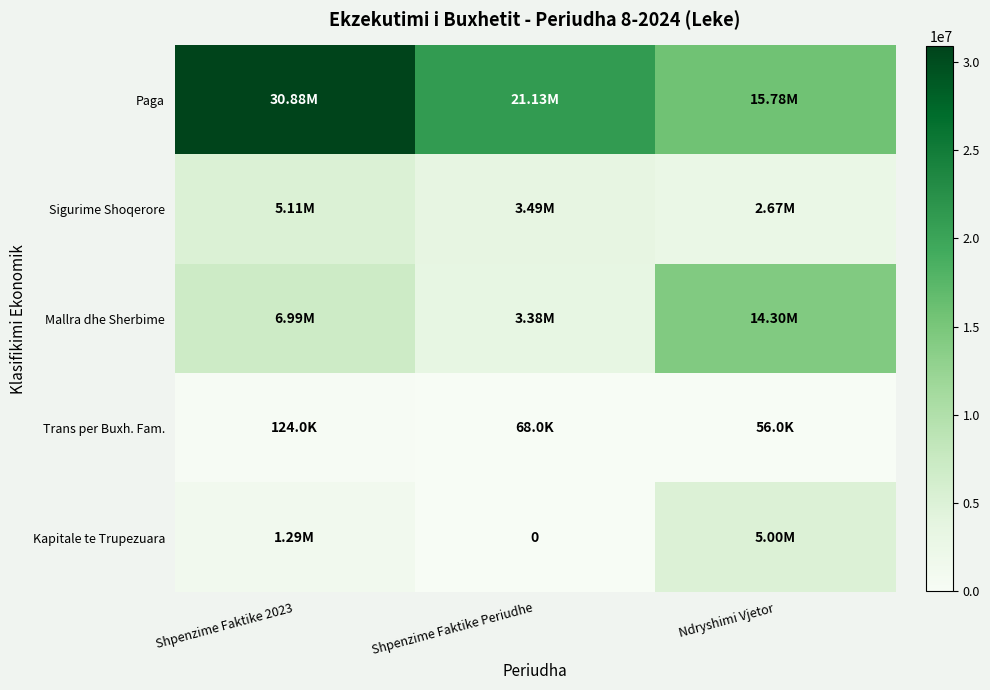

What is the difference between the highest and lowest values at Shpenzime Faktike 2023?

30757247